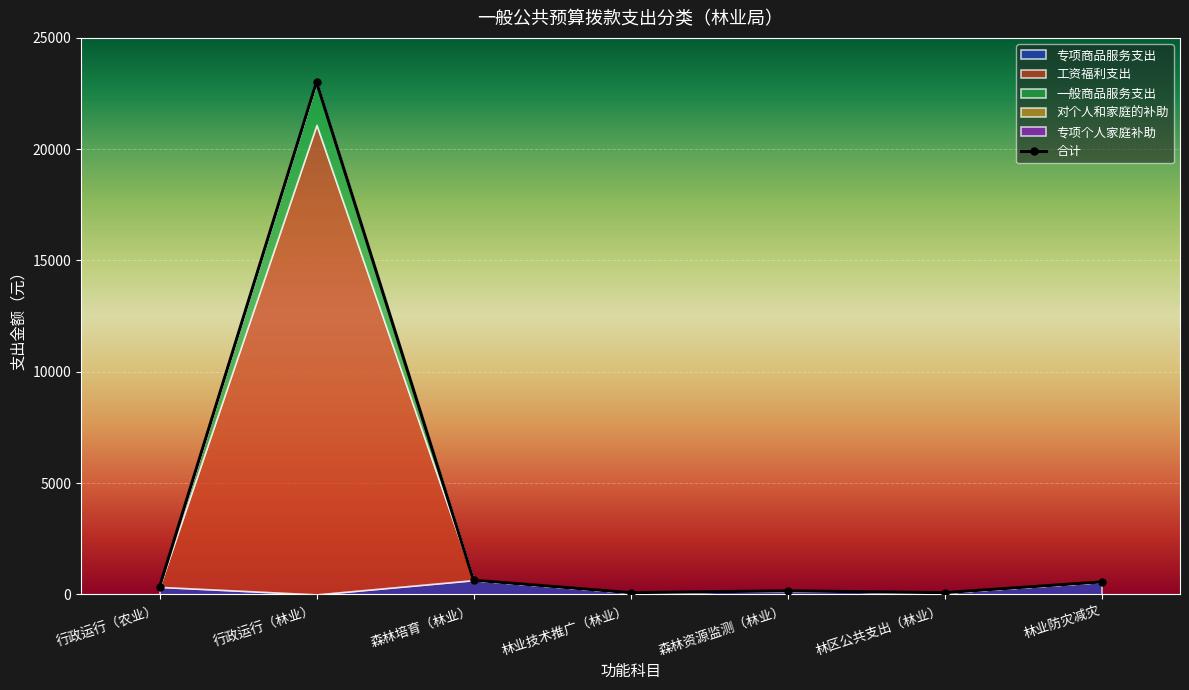

At which label does 工资福利支出 reach its minimum?

行政运行（农业）